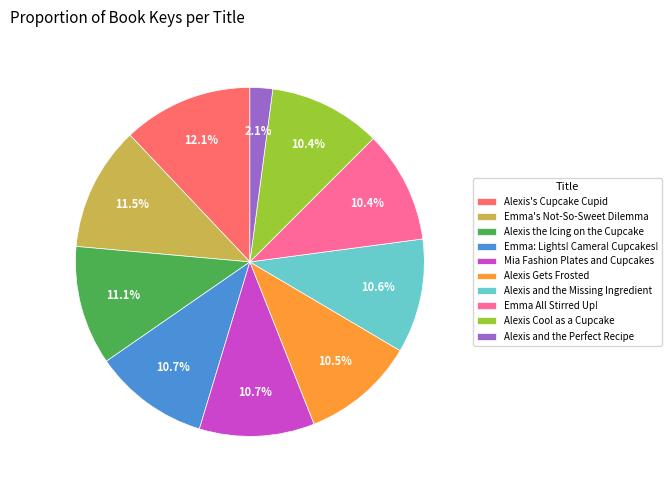

How many slices are in this pie chart?

10